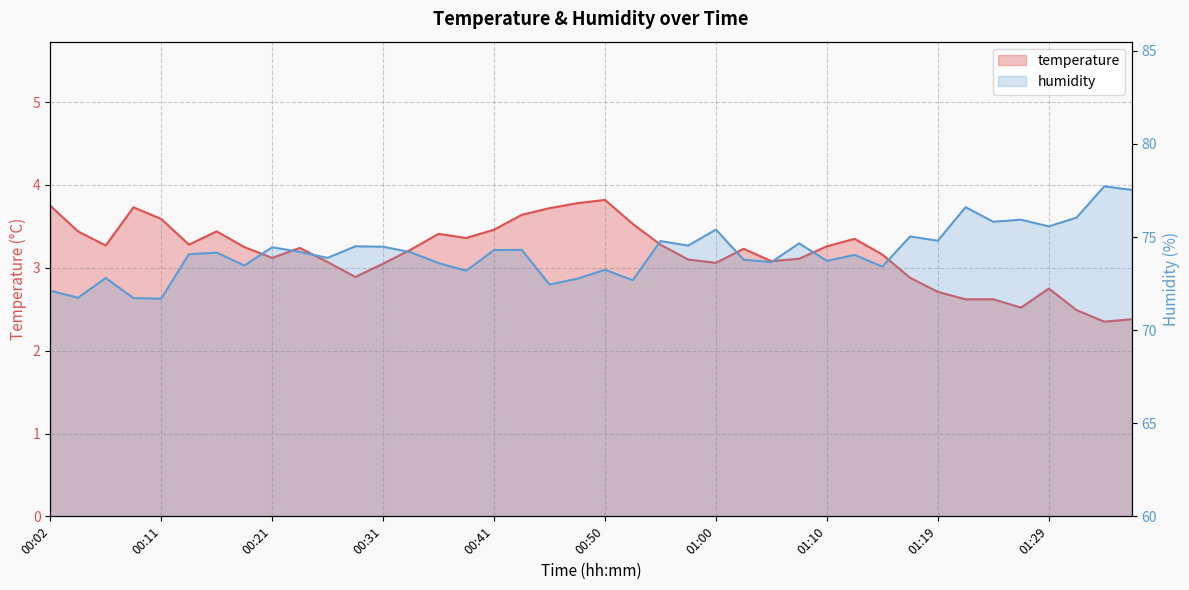

True or false: temperature and humidity cross at least once.

False